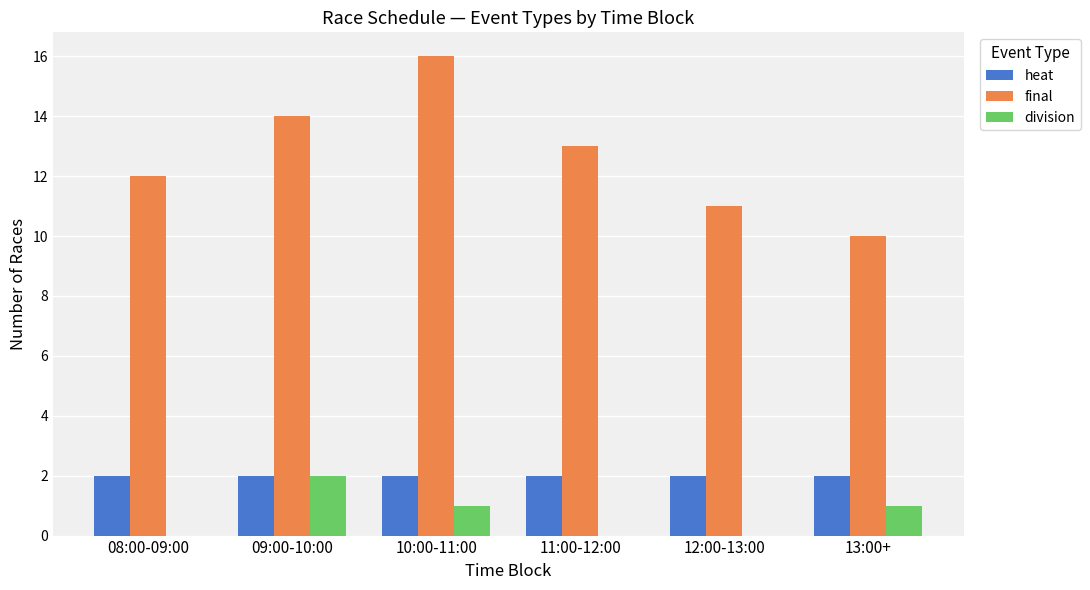

What is the maximum value shown in the chart?

16